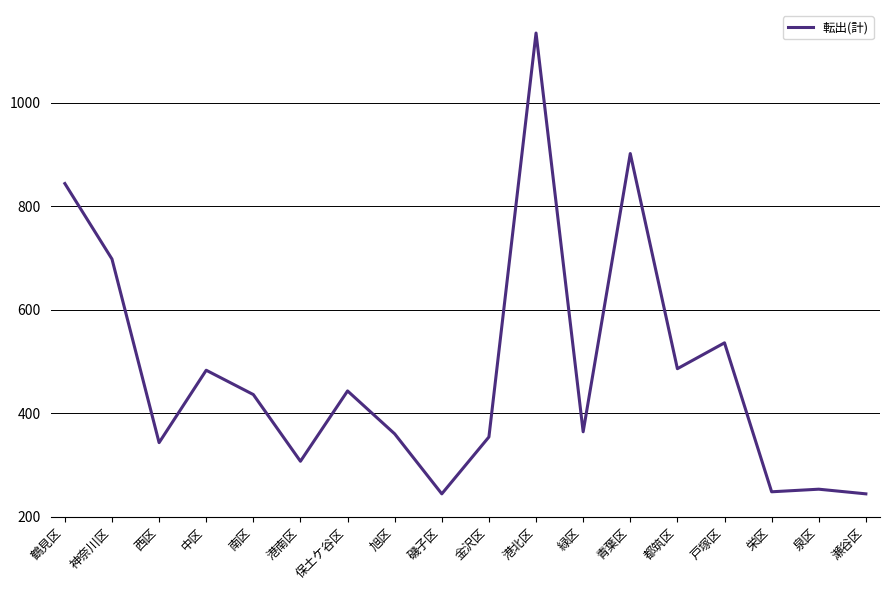

What is the sum of the values at 保土ケ谷区 and 戸塚区?

979